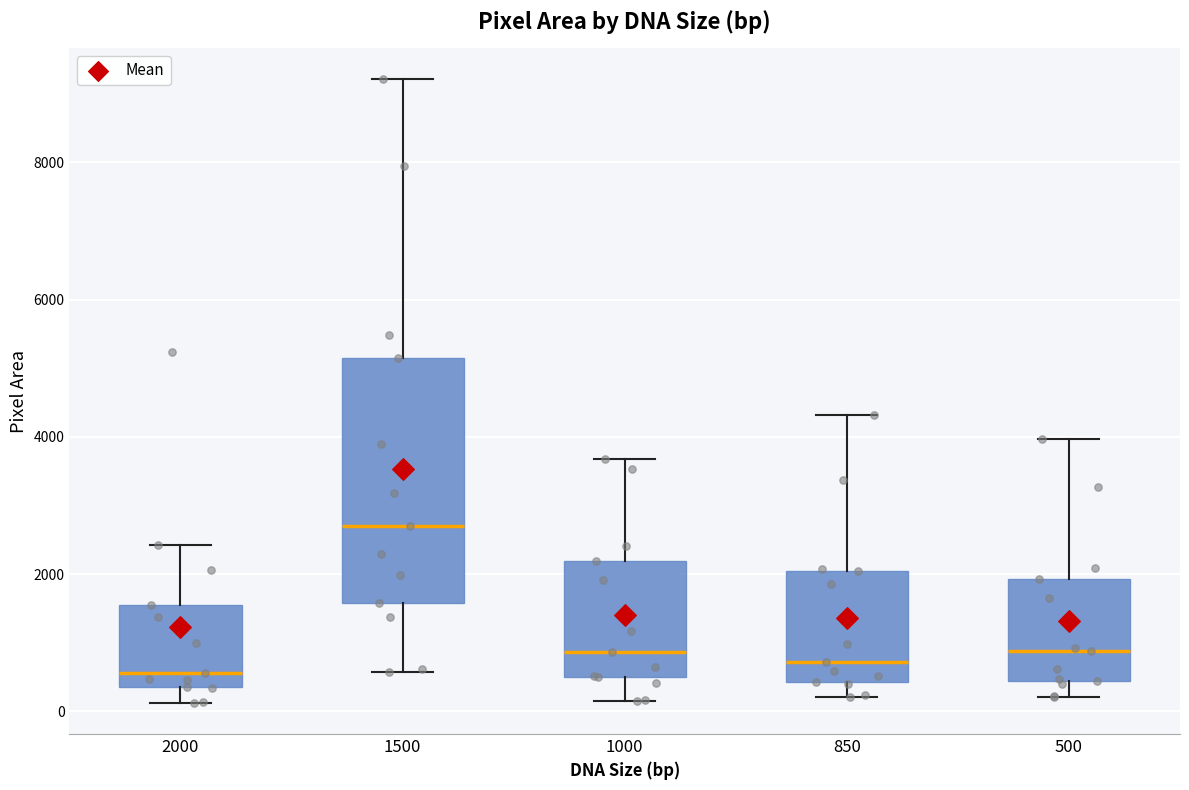

Where does the lower whisker of the box at x = 1500 end on the y-axis? The values are not printed on the chart, so give them approximately, as read against the axis.

600